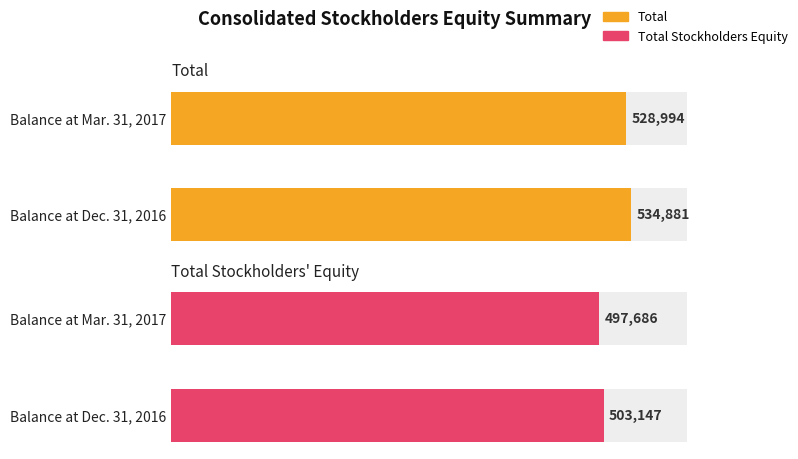

Reading right to left, what are all the values shown in this chart?

Total: Balance at Mar. 31, 2017=528994	Balance at Dec. 31, 2016=534881
Total Stockholders Equity: Balance at Mar. 31, 2017=497686	Balance at Dec. 31, 2016=503147